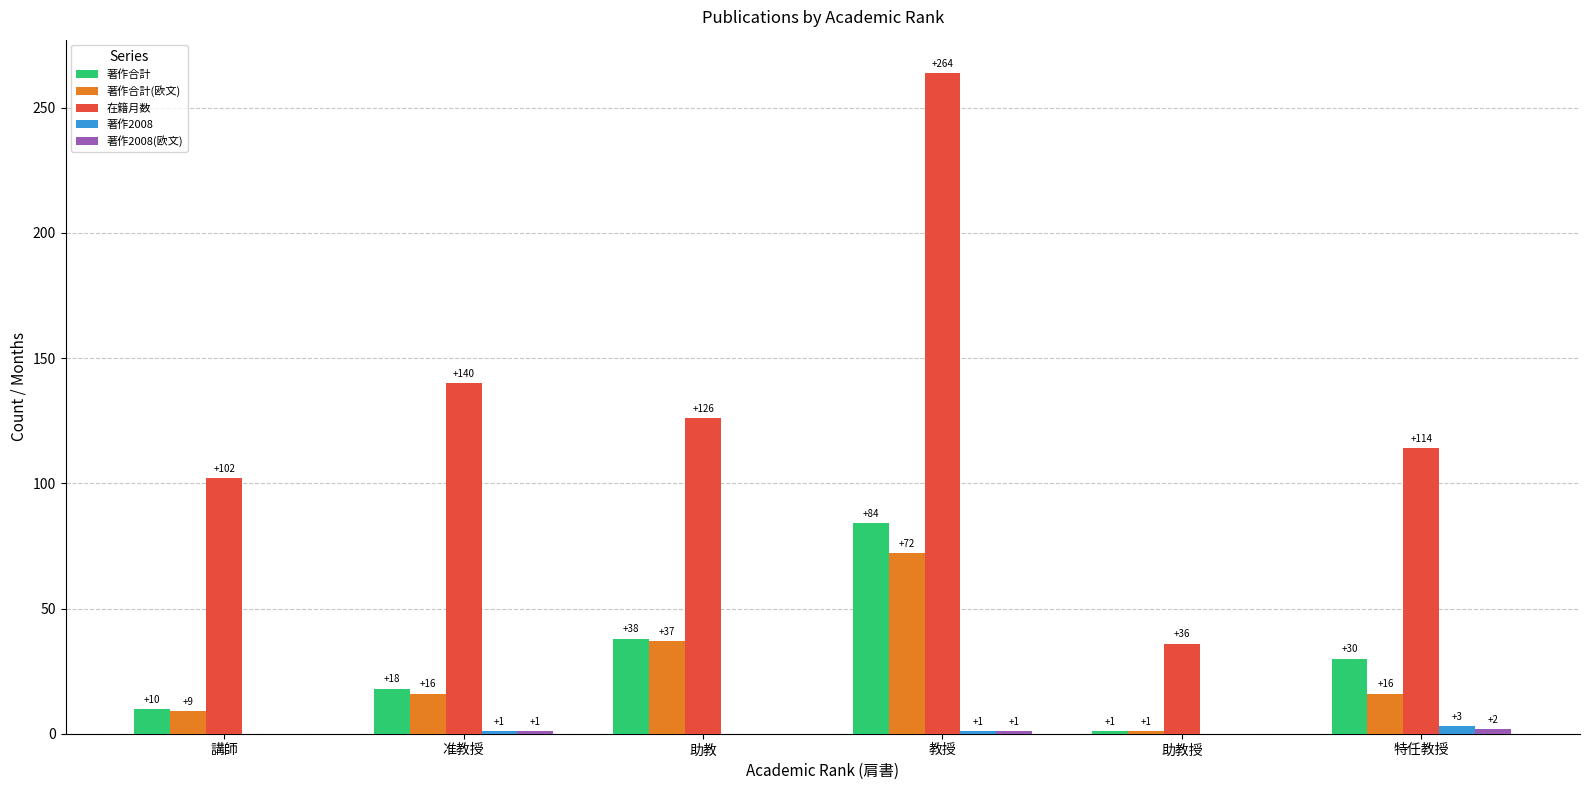

What is the approximate value of 在籍月数 at 助教, to the nearest 10?

130